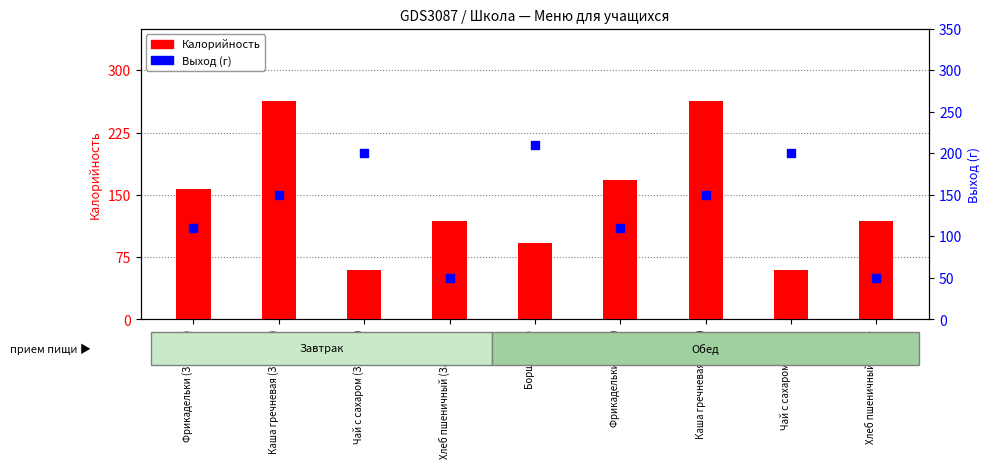

Which series has the widest spread of Y values?

Калорийность